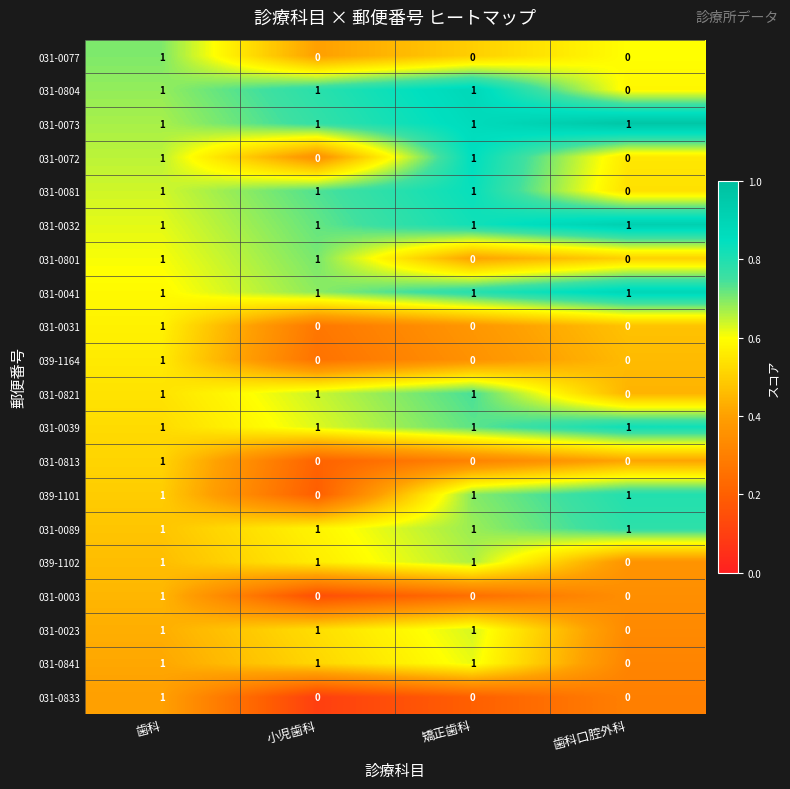

True or false: 039-1101 has a value of 1 at 歯科口腔外科.

True